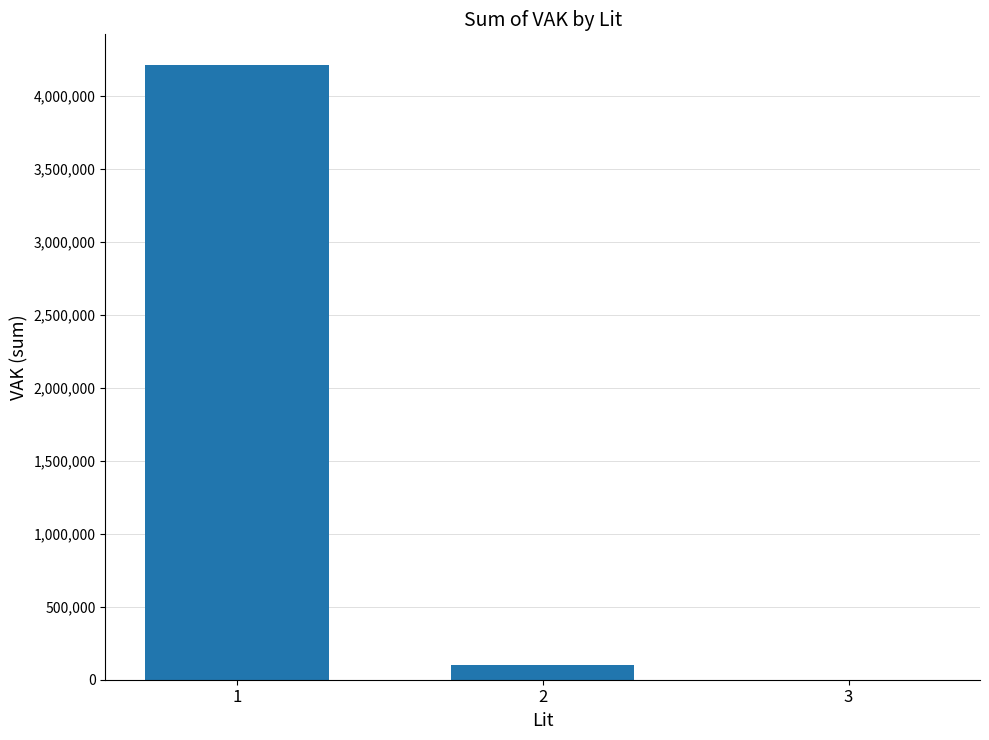

What is the greatest value displayed?

4211747